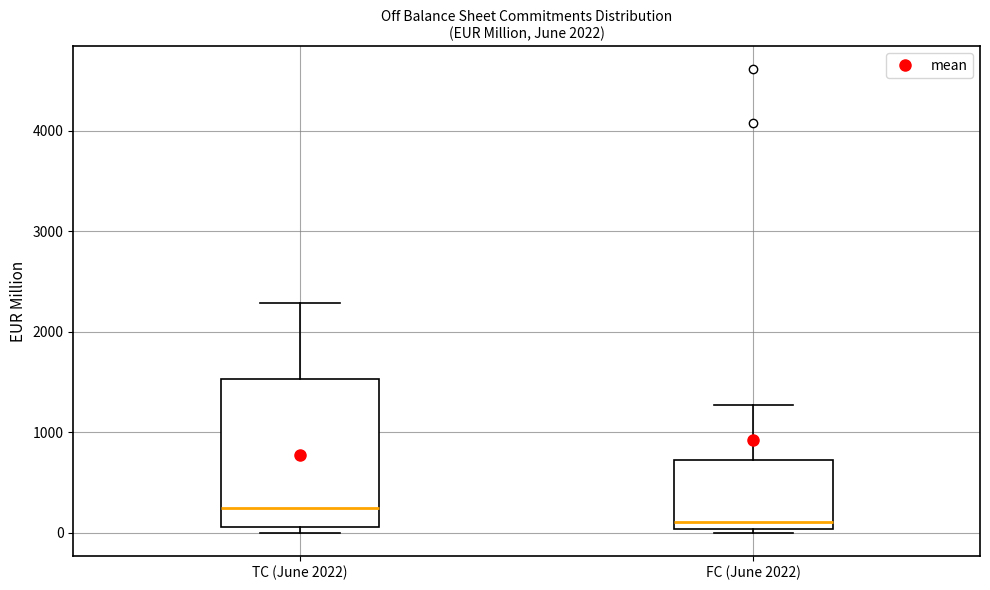

Which box's median line is the highest?

TC (June 2022)